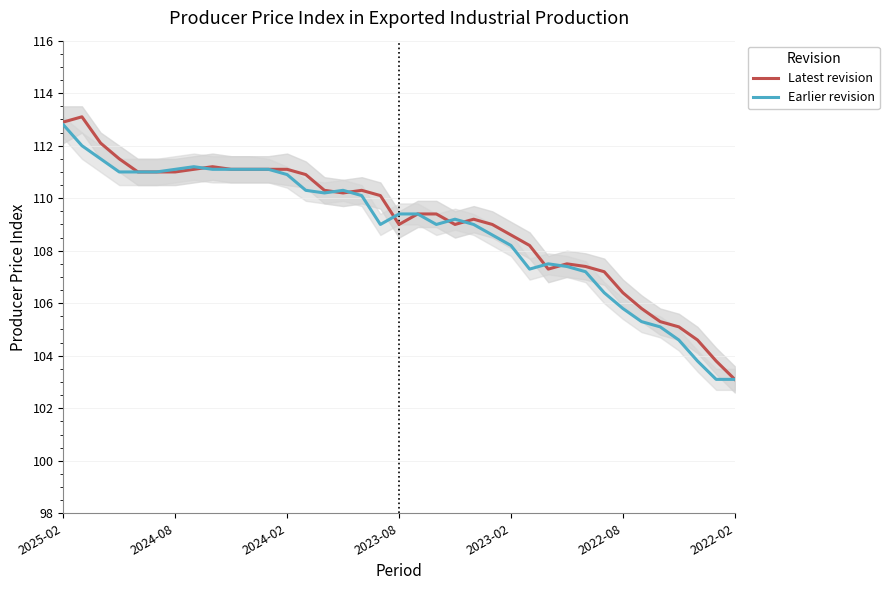

How many interior local valleys does the Earlier revision series have?

4